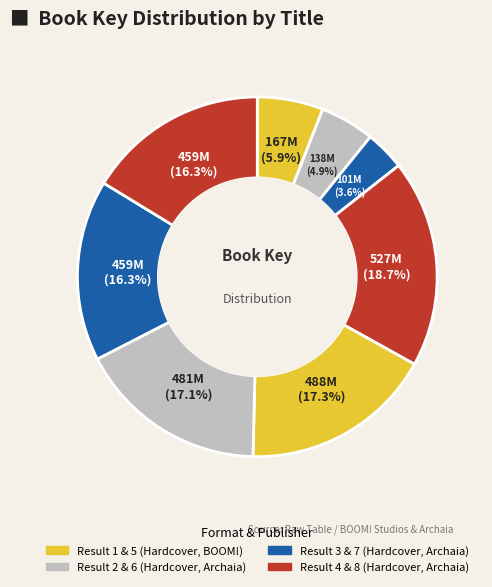

How many segments does this pie chart have?

8